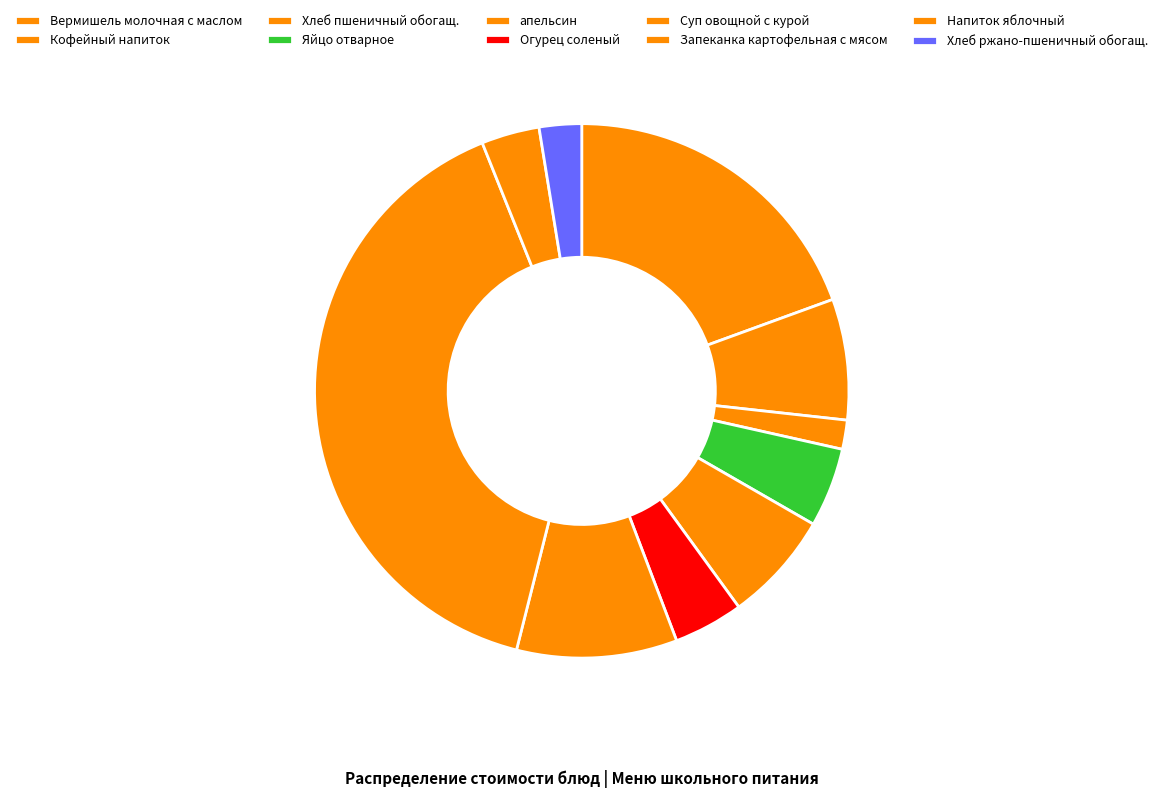

Is there any slice that represents more than half of the pie?

No